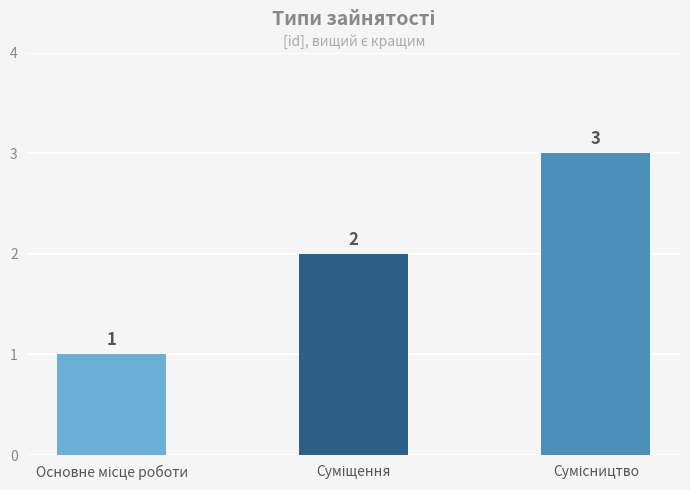

Count the values in the range 1 to 3.

3